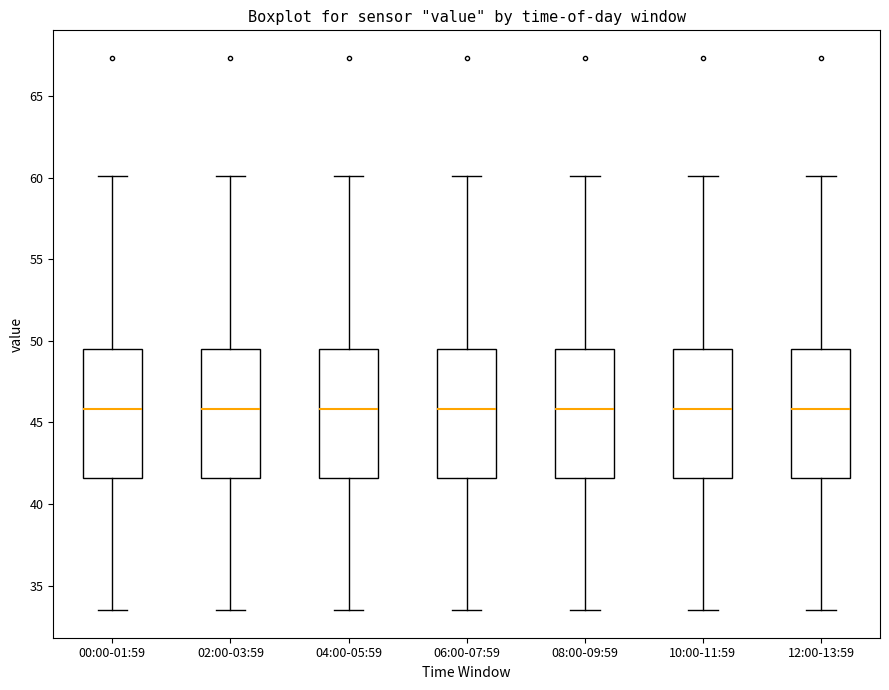

Reading left to right, read every box against the y-axis: the position of its median line, the range the box covers, and the ends of its whiskers. The values are not printed on the chart, so give them approximately, as read against the axis.

00:00-01:59: median 46.0, box 41.5 to 49.5, whiskers 33.5 to 60.0
02:00-03:59: median 46.0, box 41.5 to 49.5, whiskers 33.5 to 60.0
04:00-05:59: median 46.0, box 41.5 to 49.5, whiskers 33.5 to 60.0
06:00-07:59: median 46.0, box 41.5 to 49.5, whiskers 33.5 to 60.0
08:00-09:59: median 46.0, box 41.5 to 49.5, whiskers 33.5 to 60.0
10:00-11:59: median 46.0, box 41.5 to 49.5, whiskers 33.5 to 60.0
12:00-13:59: median 46.0, box 41.5 to 49.5, whiskers 33.5 to 60.0